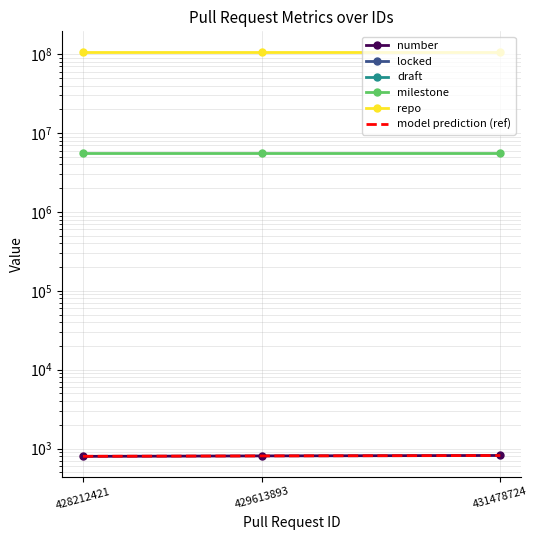

How many values in the number series exceed 809?

1